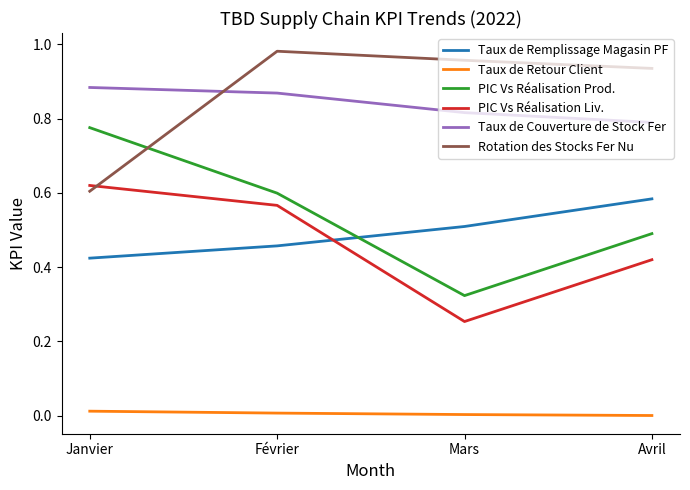

How many categories are shown in the chart?

4